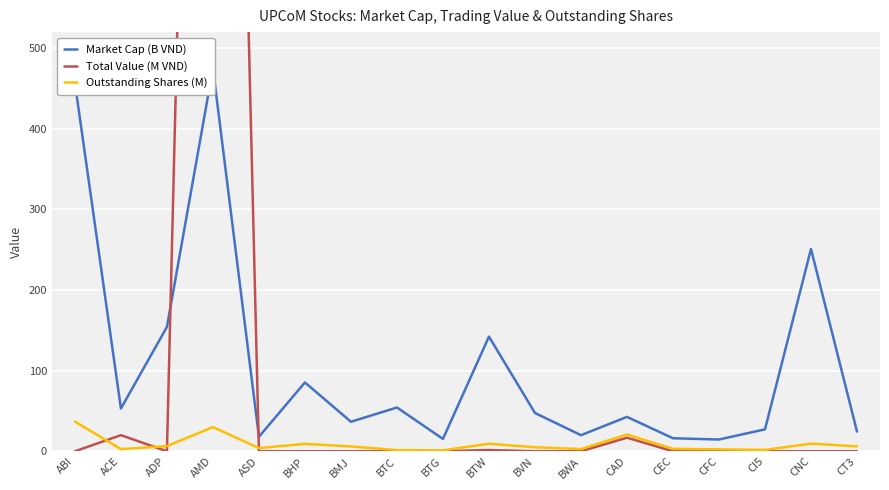

What is the approximate value of Outstanding Shares (M) at BTW?

9.4